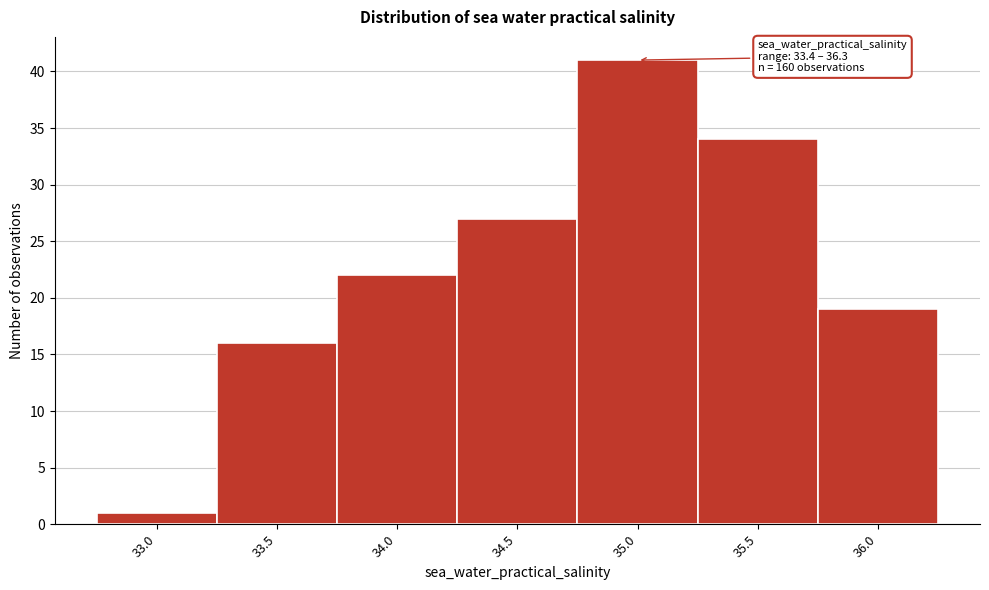

Reading left to right, transcribe all the data shown in this chart.

1	16	22	27	41	34	19